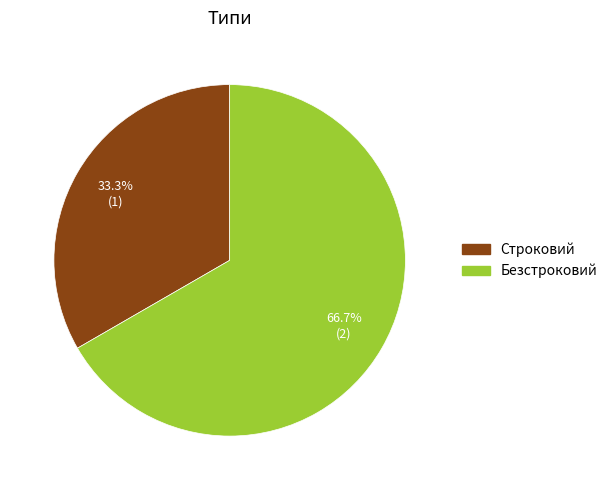

To the nearest percent, what portion does Строковий represent?

33%